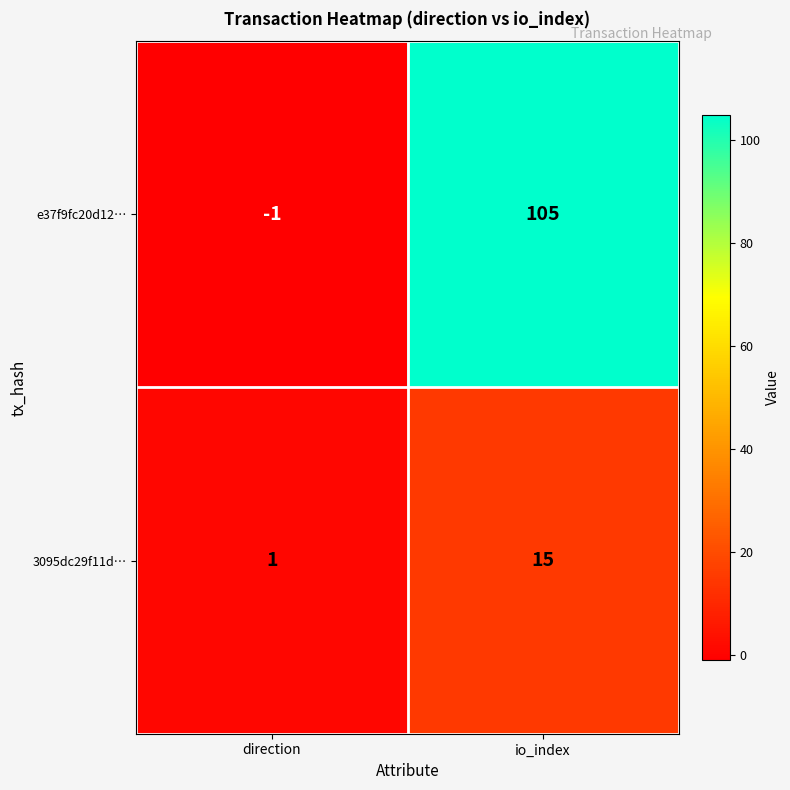

List the series in order of their overall mean, highest first.

e37f9fc20d12…, 3095dc29f11d…